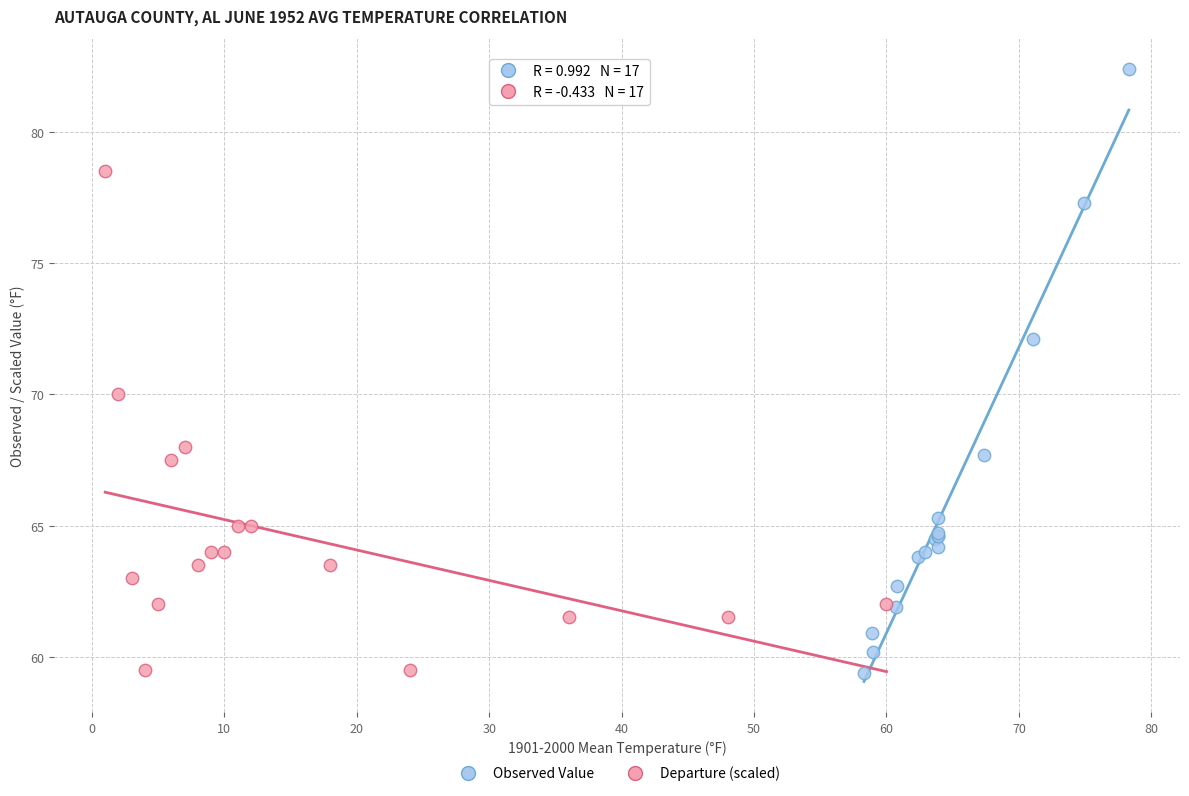

Which series reaches the maximum Y coordinate?

Observed Value